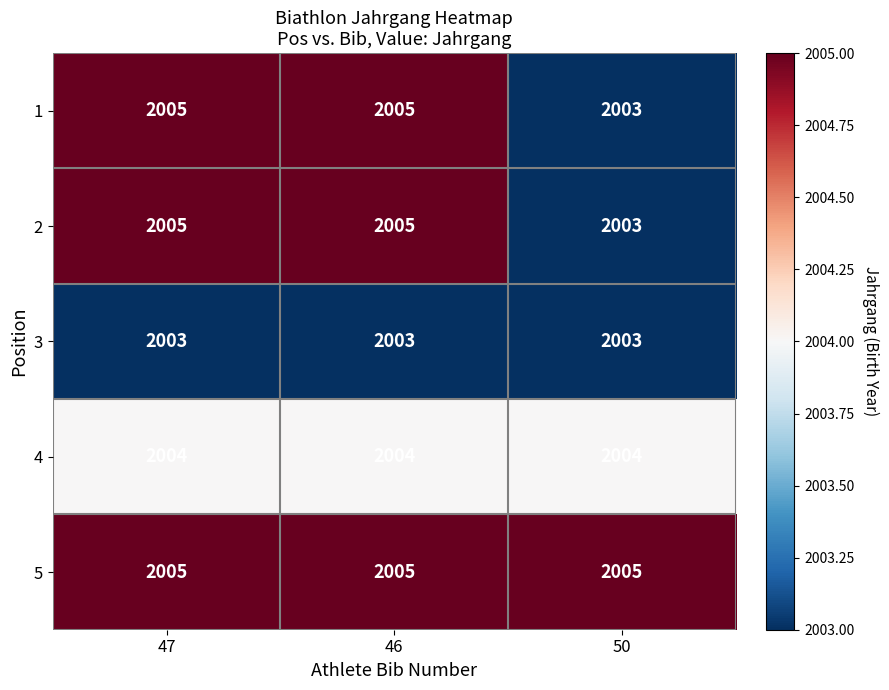

How many 2 values are between 2003 and 2005?

3